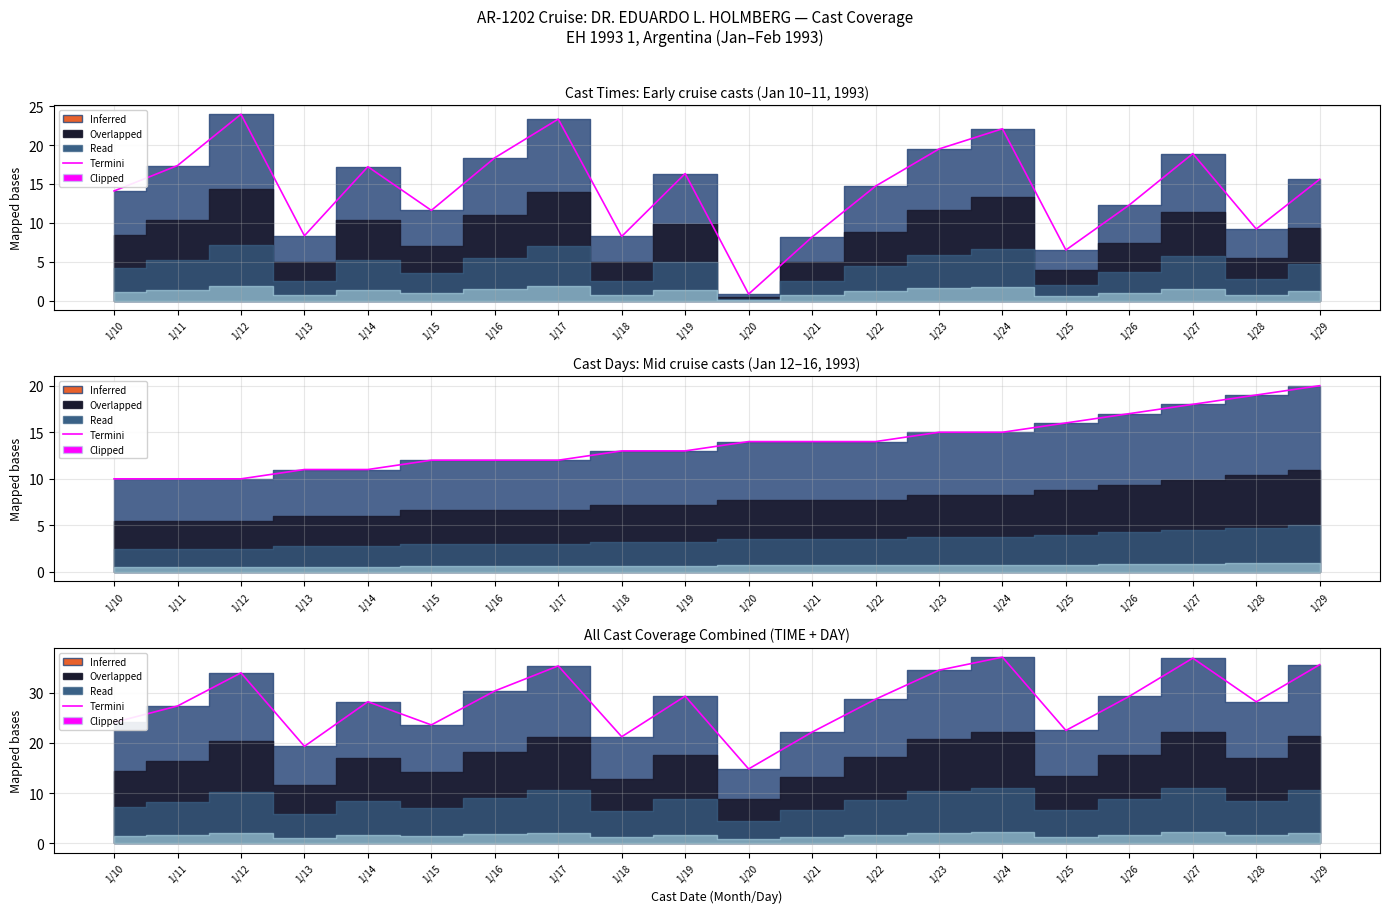

How many points are higher than both their immediate neighbors (excluding endpoints)?

6